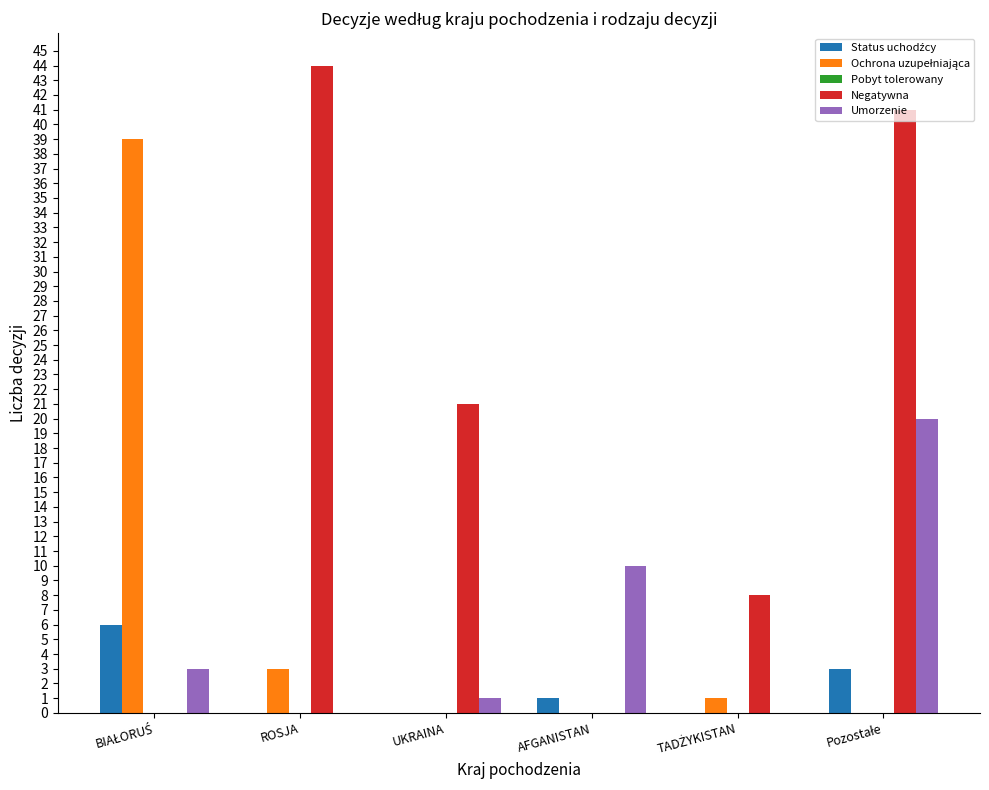

Are the bars grouped side by side (vs. stacked)?

Yes